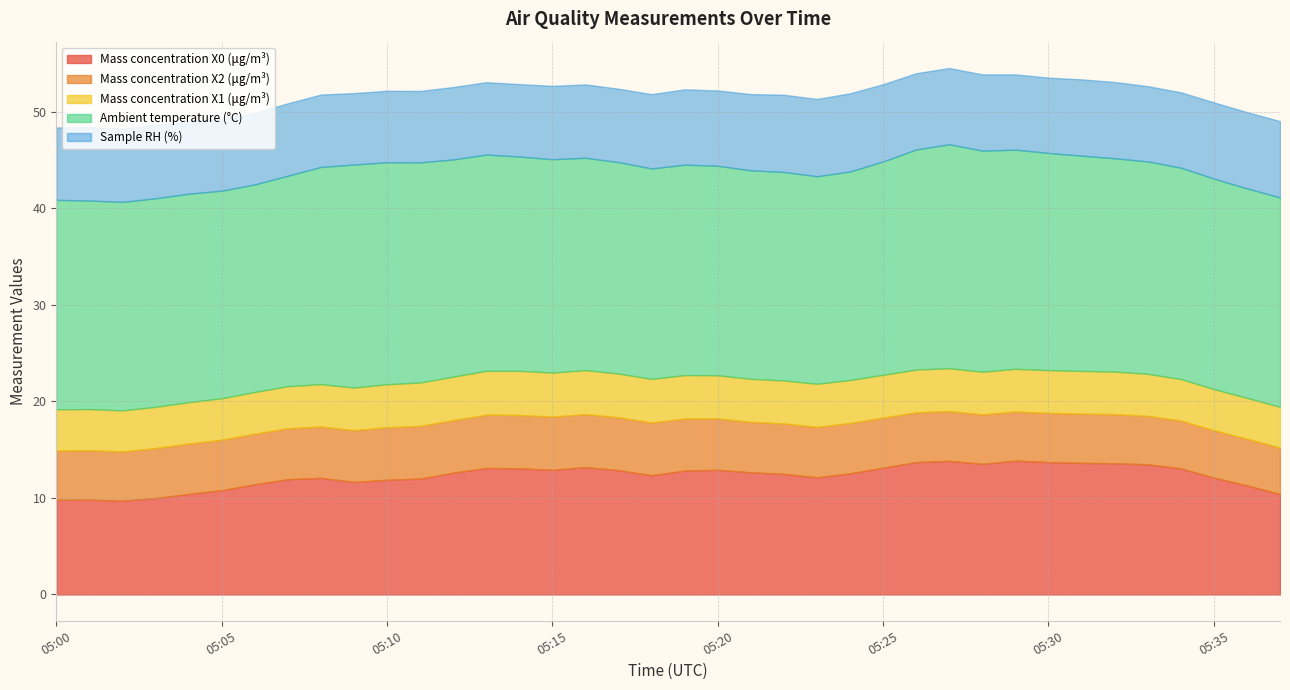

Rank the categories by Sample RH (%) value from lowest to highest.

05:06, 05:09, 05:10, 05:11, 05:00, 05:04, 05:05, 05:07, 05:08, 05:12, 05:13, 05:14, 05:01, 05:02, 05:03, 05:15, 05:16, 05:17, 05:18, 05:19, 05:20, 05:29, 05:30, 05:33, 05:34, 05:21, 05:26, 05:27, 05:28, 05:31, 05:32, 05:35, 05:36, 05:37, 05:22, 05:23, 05:25, 05:24